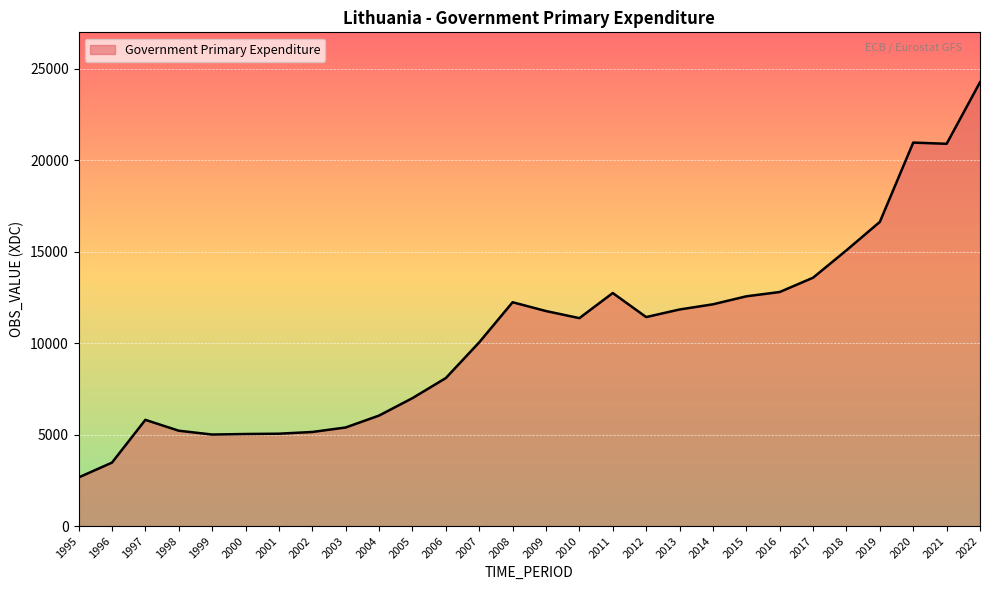

What is the difference between the maximum and minimum values?

21613